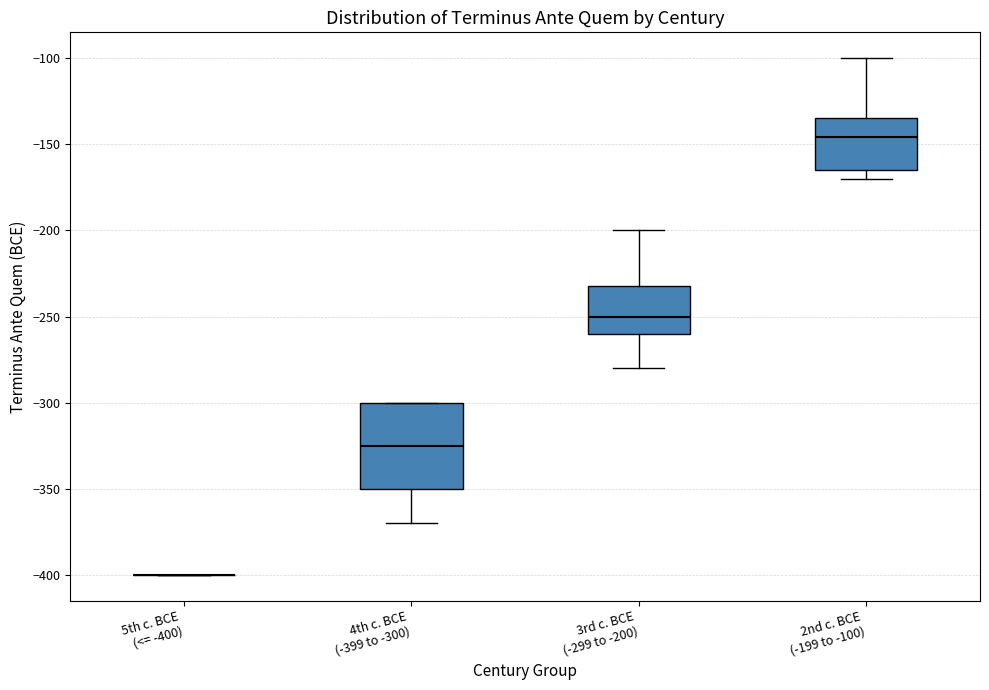

Where does the median line of the box for 3rd c. BCE (-299 to -200) sit on the y-axis? The values are not printed on the chart, so give them approximately, as read against the axis.

-250